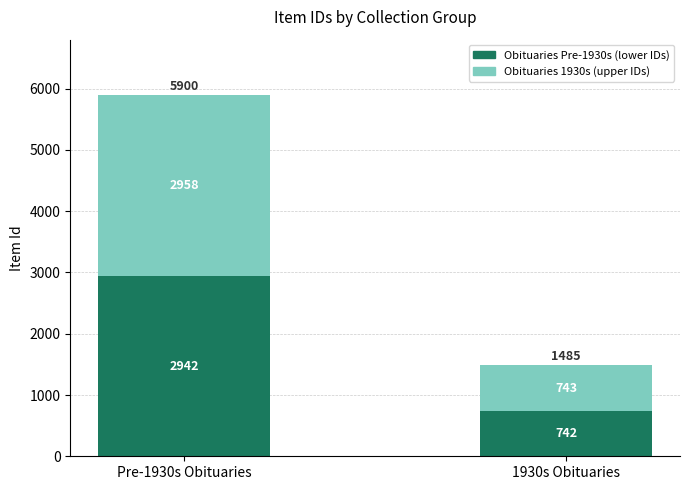

At which category is the sum across all series the highest?

Pre-1930s Obituaries